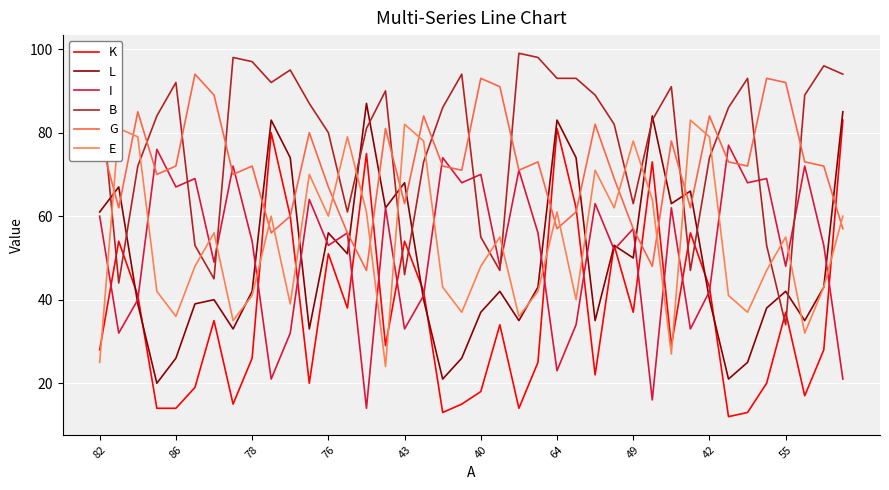

How many lines are shown in the chart?

6